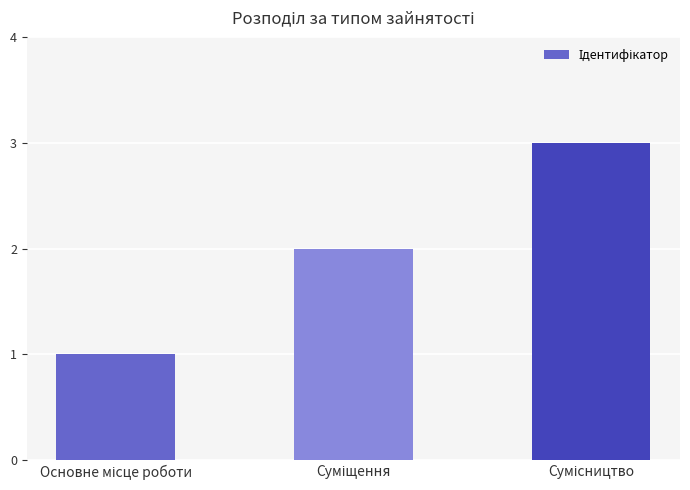

What is the maximum value shown in the chart?

3